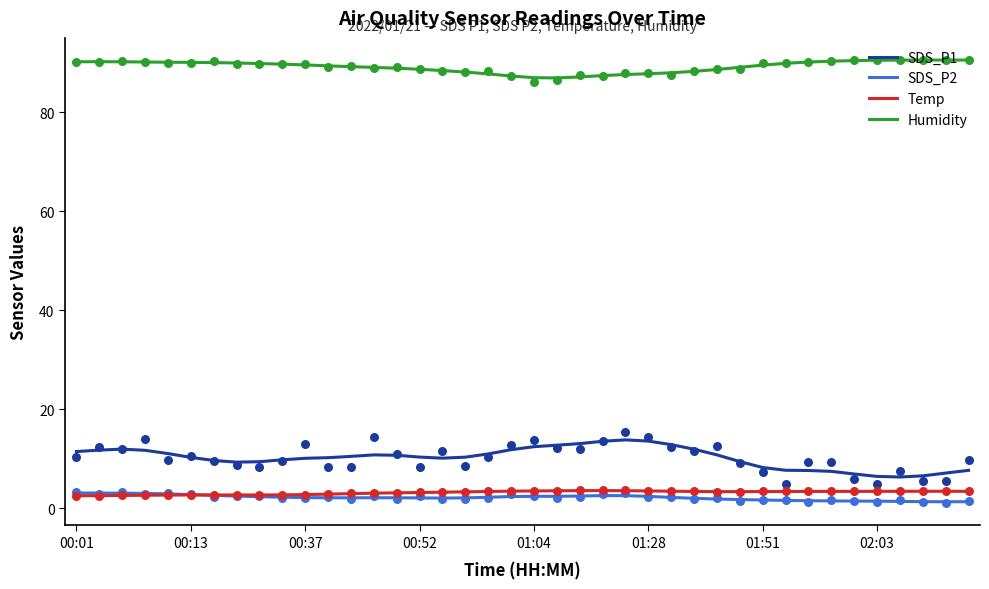

Is the value of Temp at 11 greater than the value of SDS_P2 at 13?

Yes